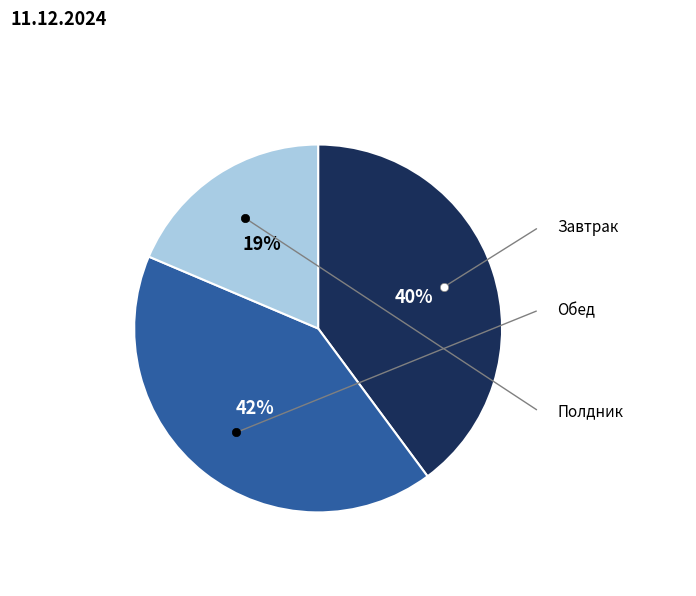

To the nearest percent, what is the difference between the largest and smallest slice percentages?

23%